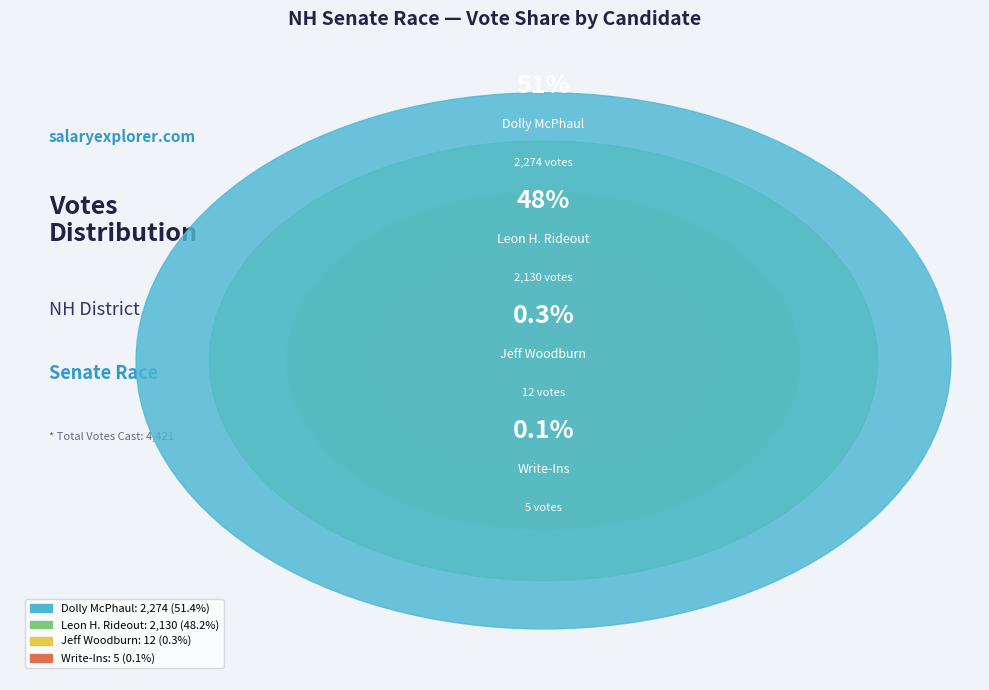

What is the largest slice in the pie chart?

Dolly McPhaul